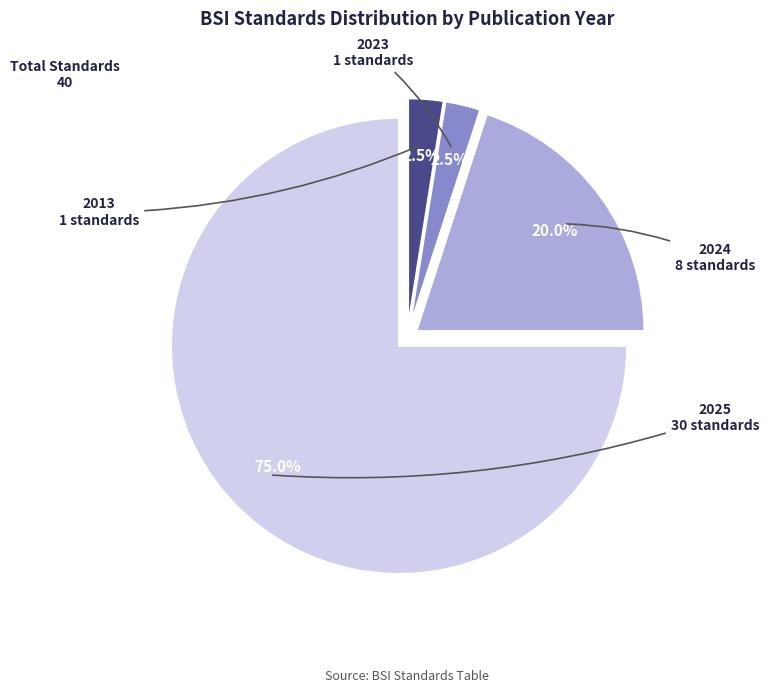

How many segments does this pie chart have?

4